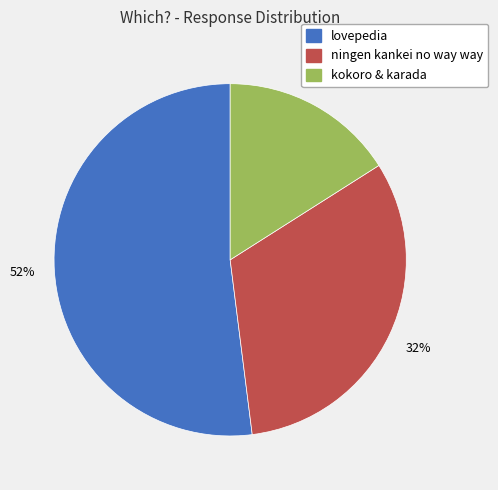

Which category has the biggest portion of the pie?

lovepedia